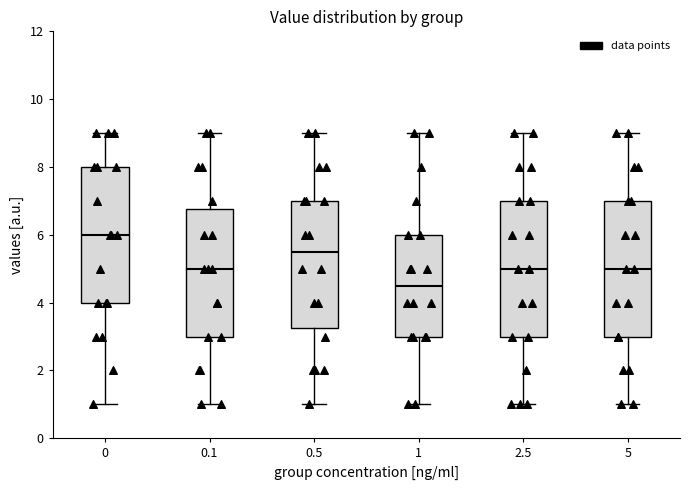

Which box has the lowest median line?

1